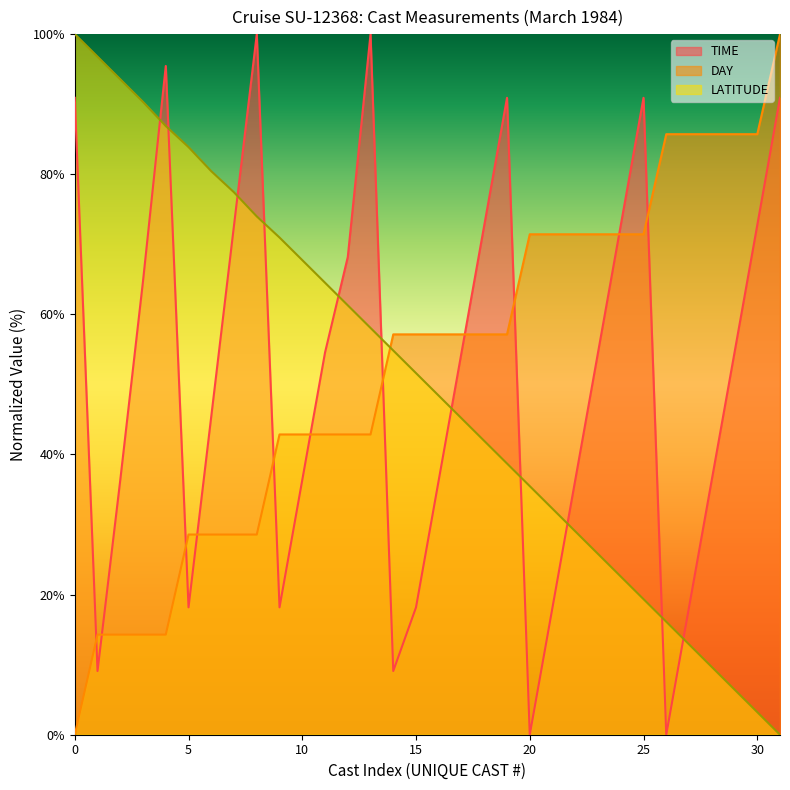

Rank the series by their maximum value, from lowest to highest.

TIME, DAY, LATITUDE